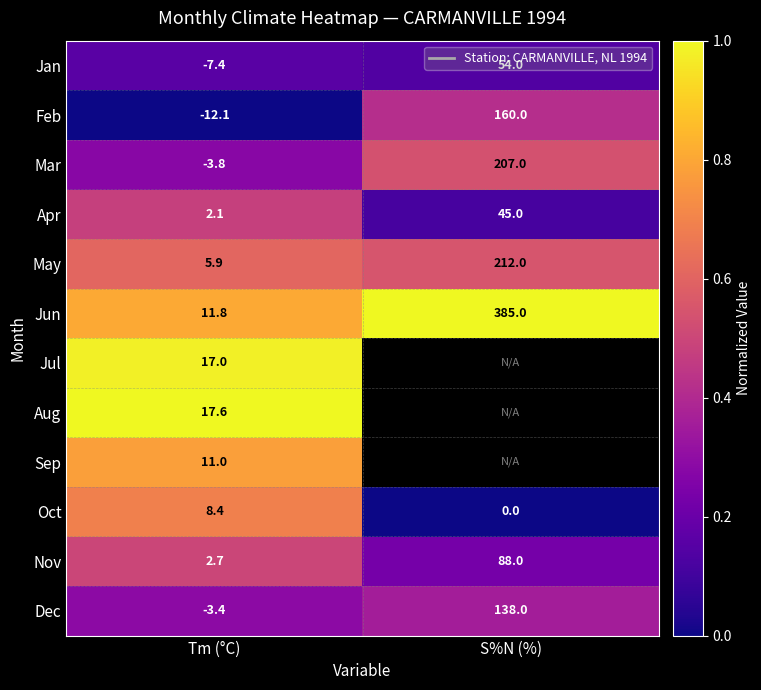

Where does the Oct series first go above 8?

Tm (°C)